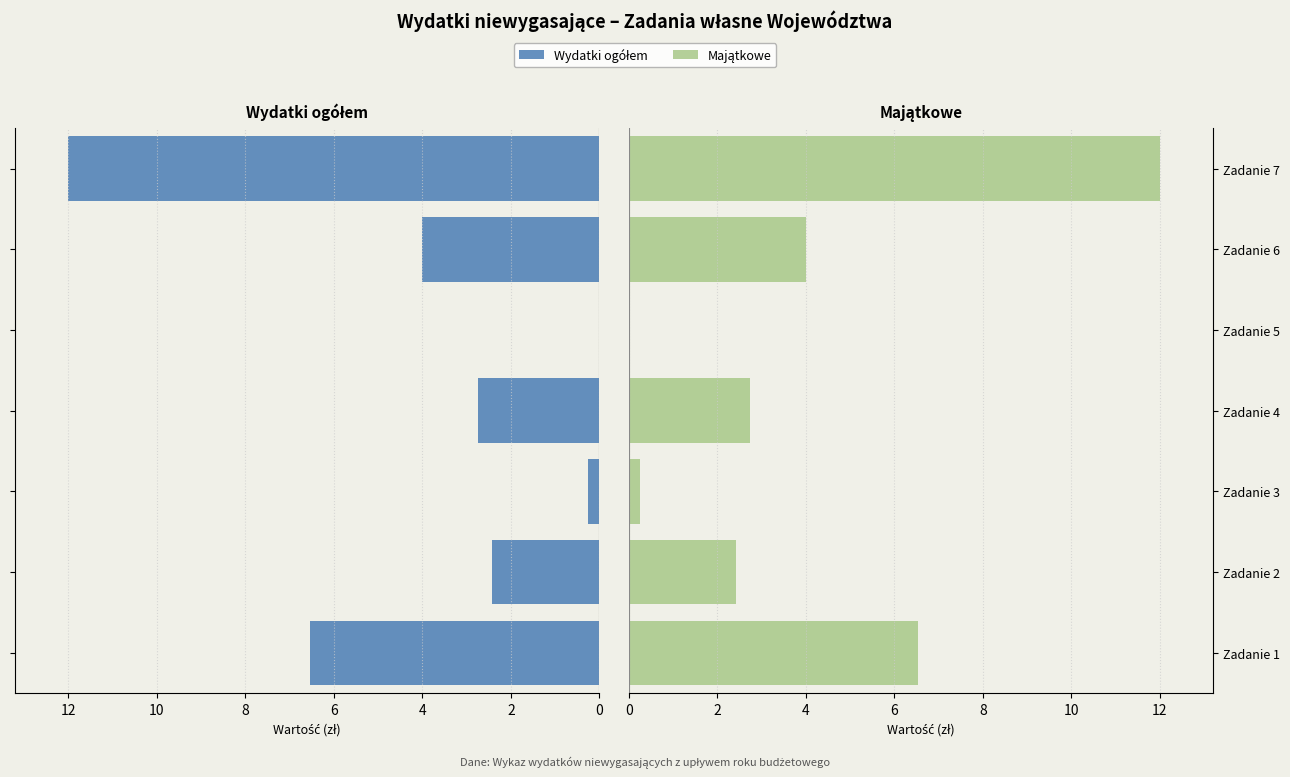

What are all the series names shown in the legend?

Wydatki ogółem, Majątkowe